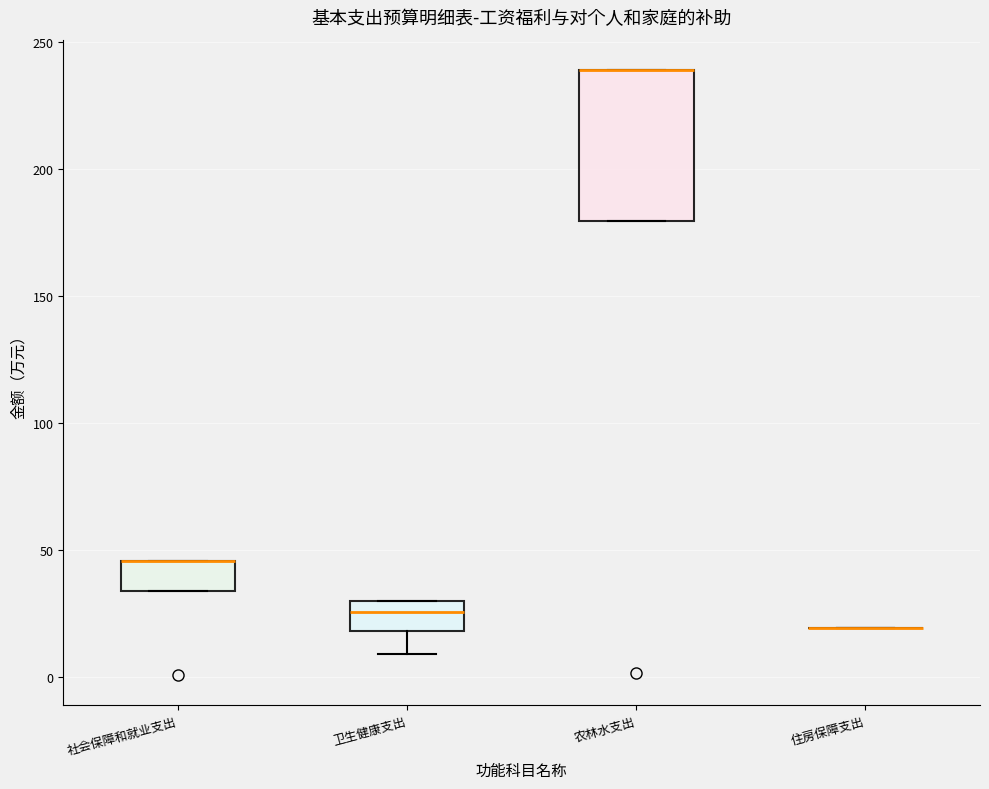

Which box is the tallest, from its lower edge to its upper edge?

农林水支出